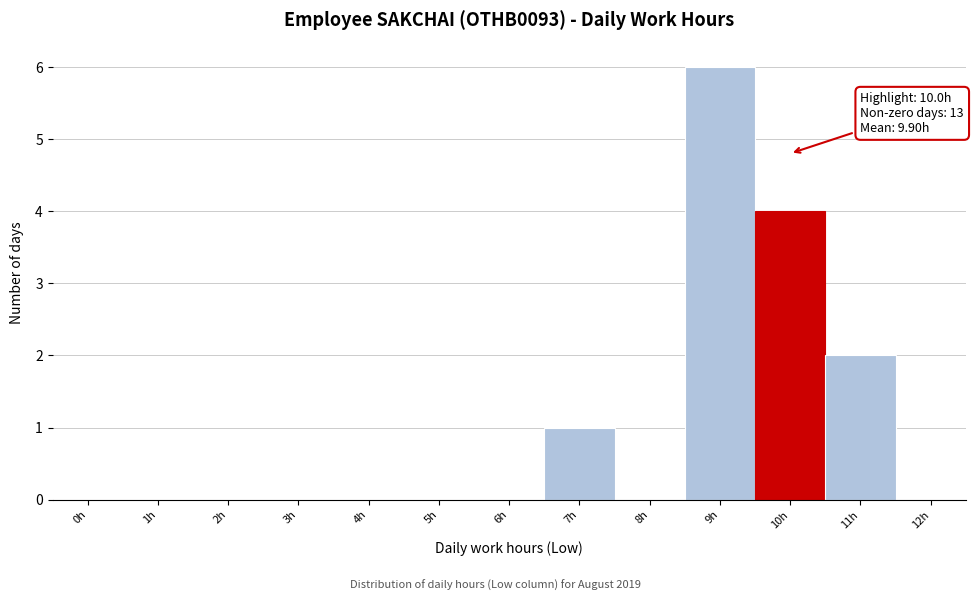

Reading left to right, transcribe all the data shown in this chart.

0h=0	1h=0	2h=0	3h=0	4h=0	5h=0	6h=0	7h=1	8h=0	9h=6	10h=4	11h=2	12h=0